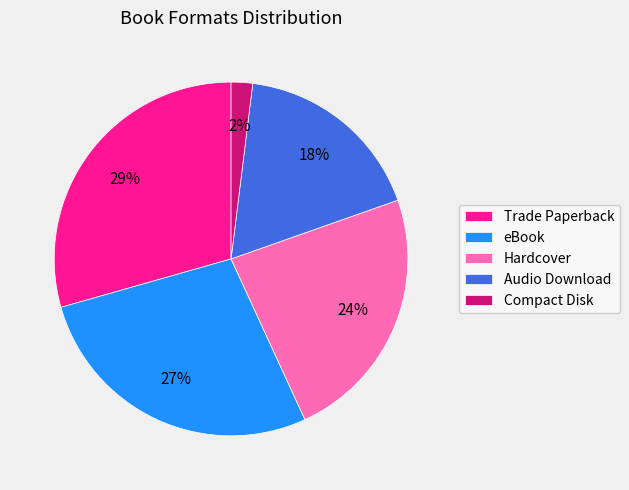

To the nearest percent, what portion does Audio Download represent?

18%